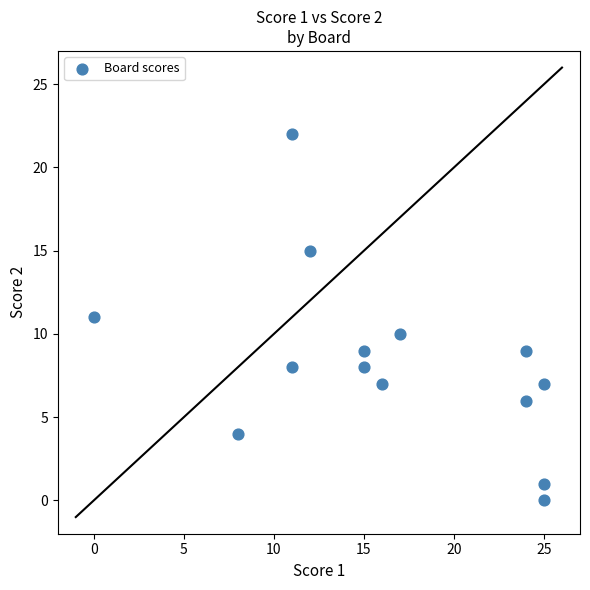

What is the range of X values (max minus min)?

25